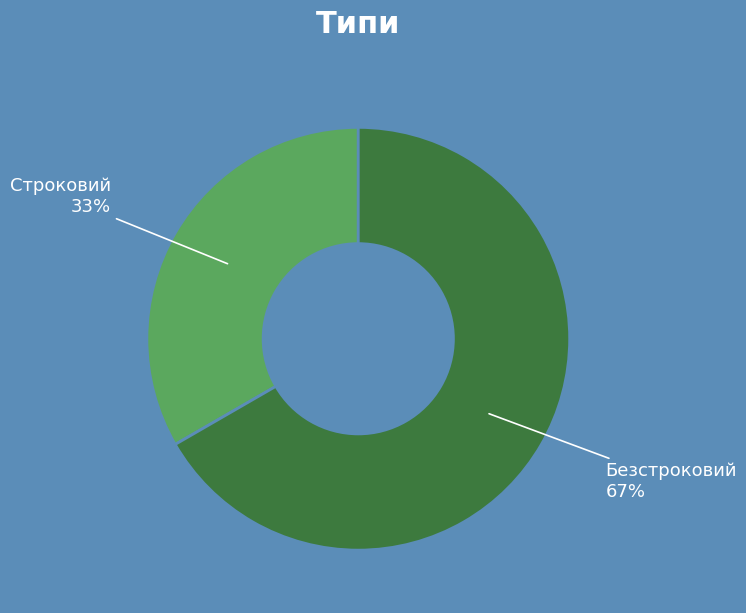

How many slices are in this pie chart?

2